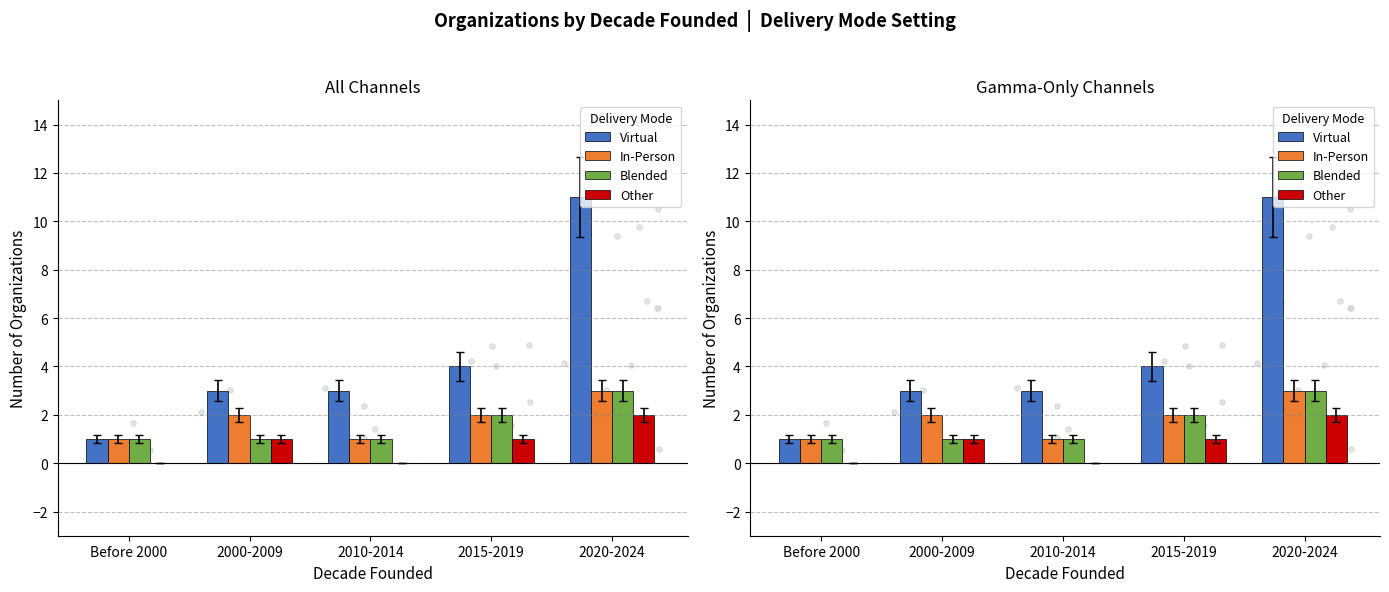

Which series has the largest Y range (max minus min)?

Virtual